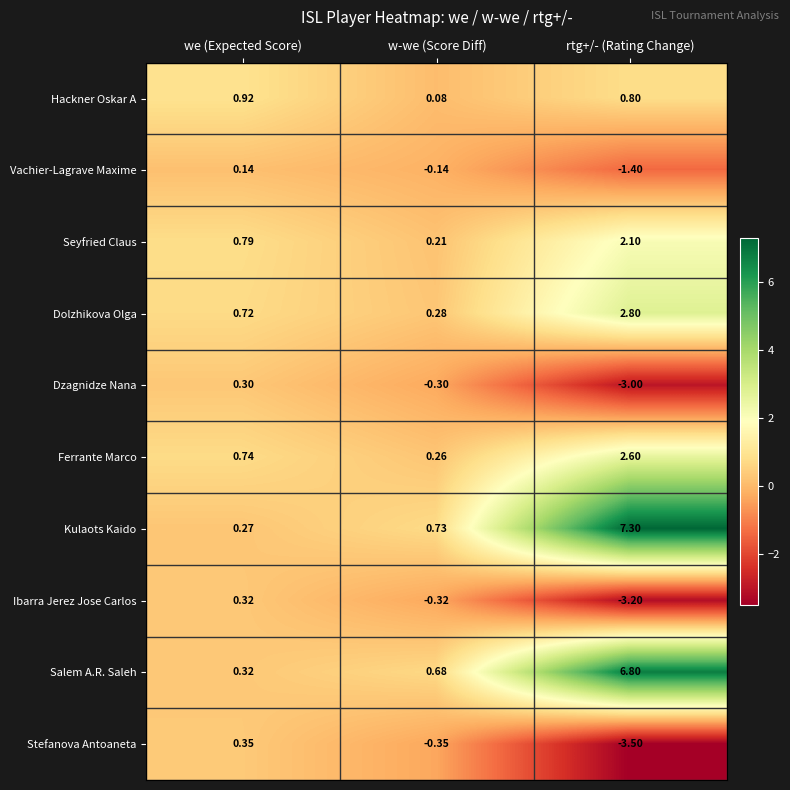

How many data points in Ibarra Jerez Jose Carlos are above 0?

1